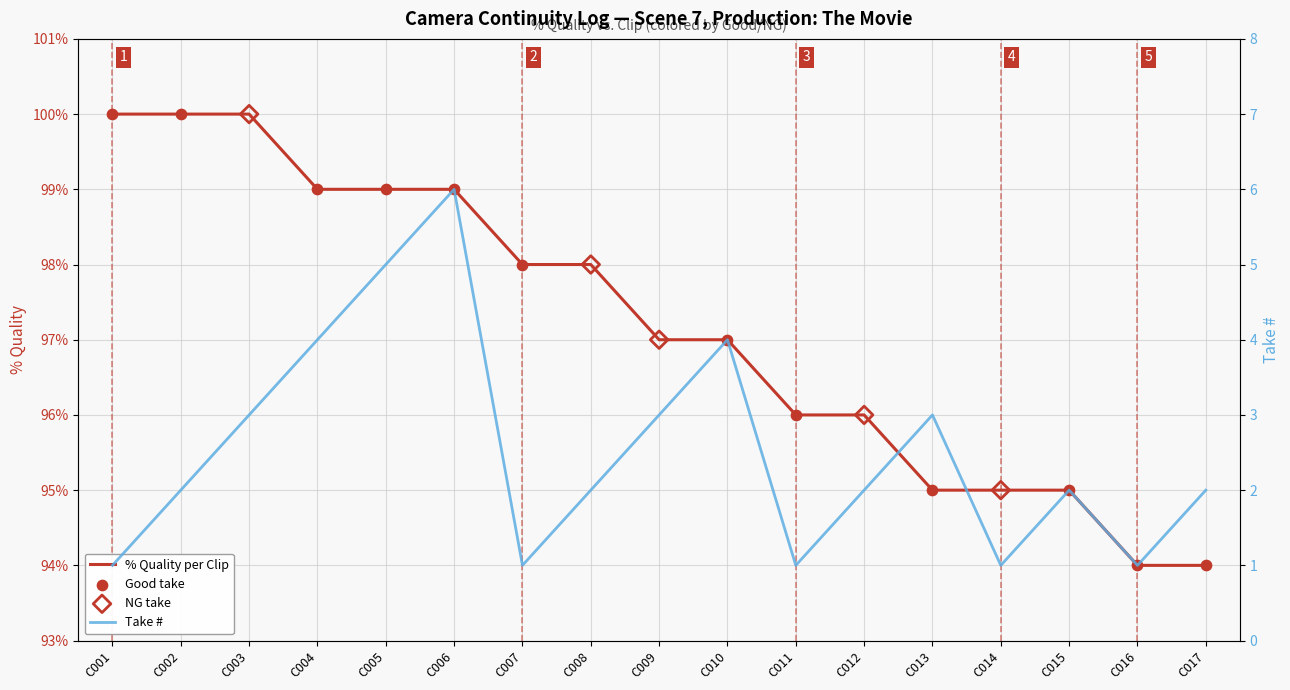

Which series contains the lowest Y value?

Take #